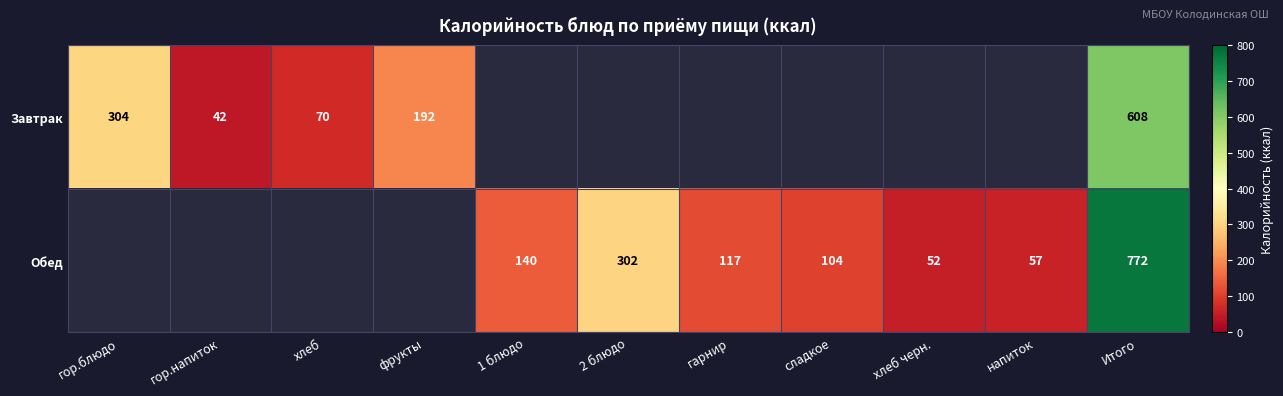

The value of Обед at 1 блюдо is 140. True or false?

True